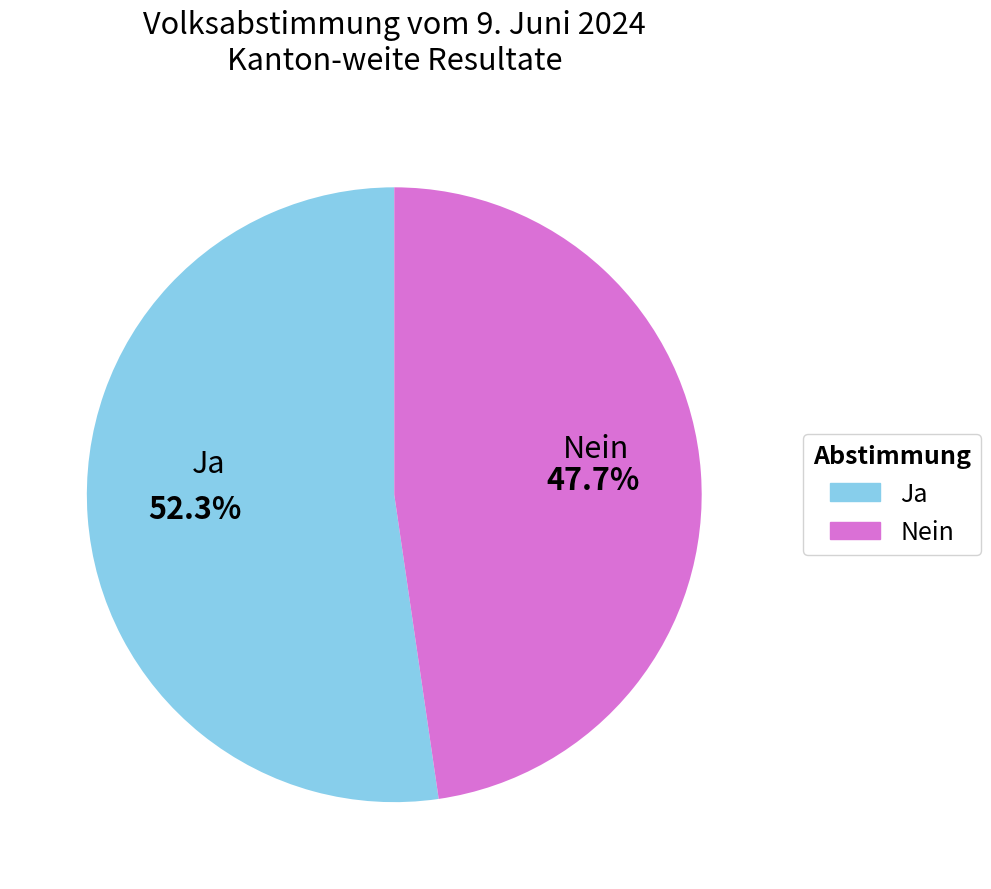

Which category accounts for the majority?

Ja